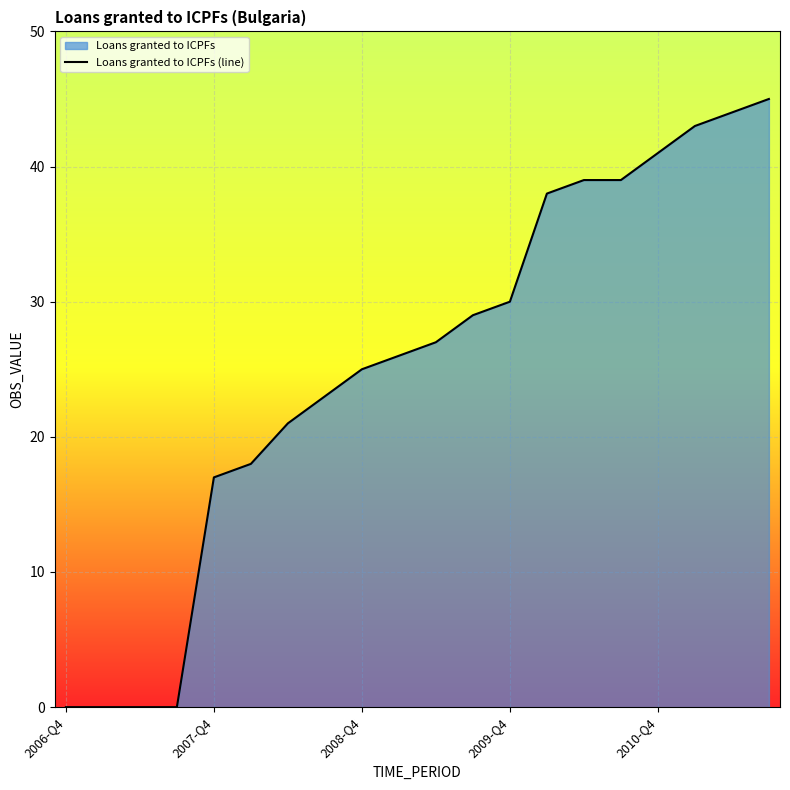

At which label is the value closest to 22?

6